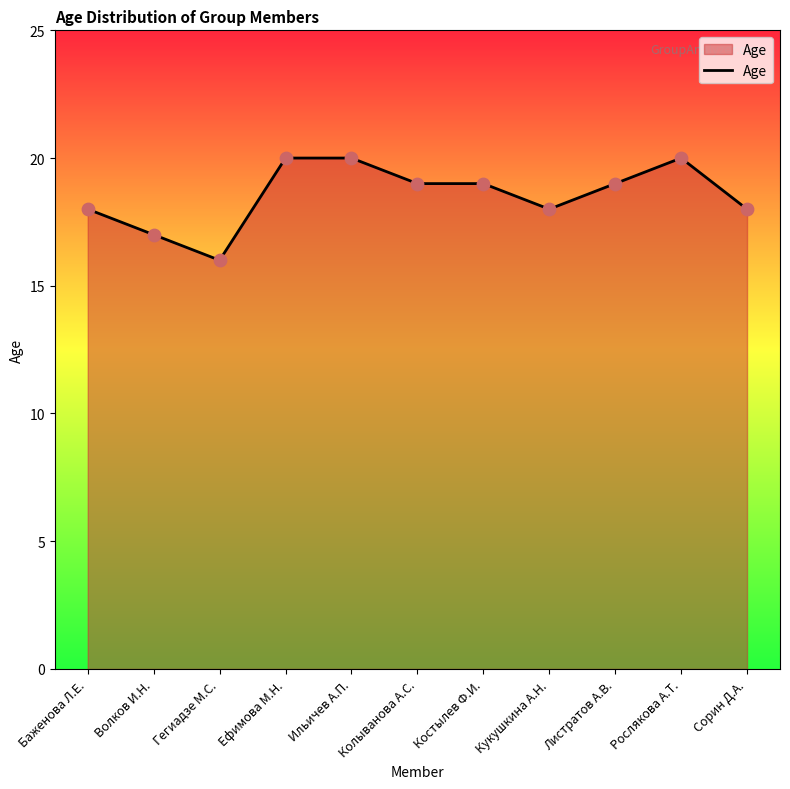

Which has a higher value, Кукушкина А.Н. or Рослякова А.Т.?

Рослякова А.Т.